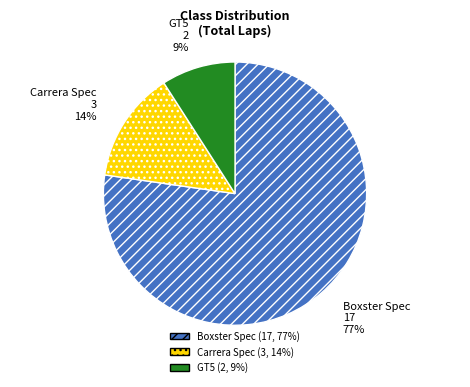

Count the number of slices in the pie.

3